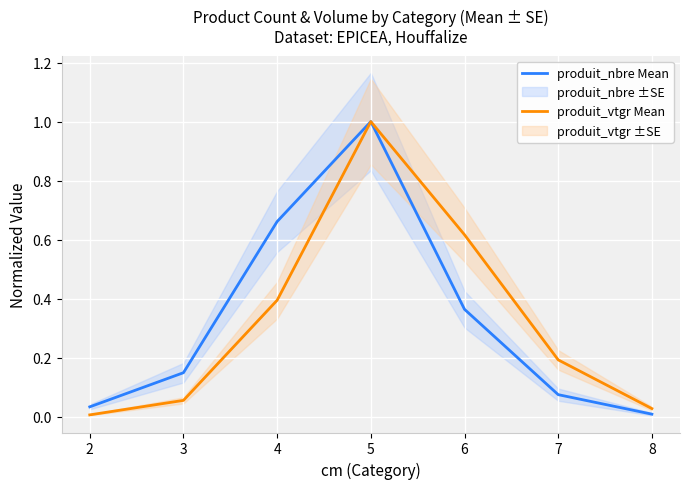

How many data points does each series have?

7